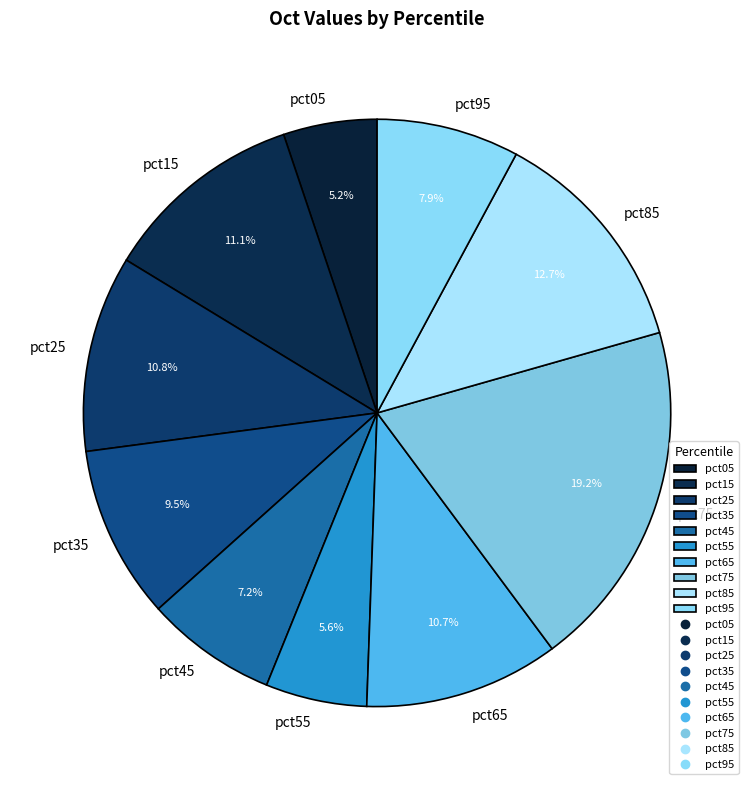

Count the number of slices in the pie.

10